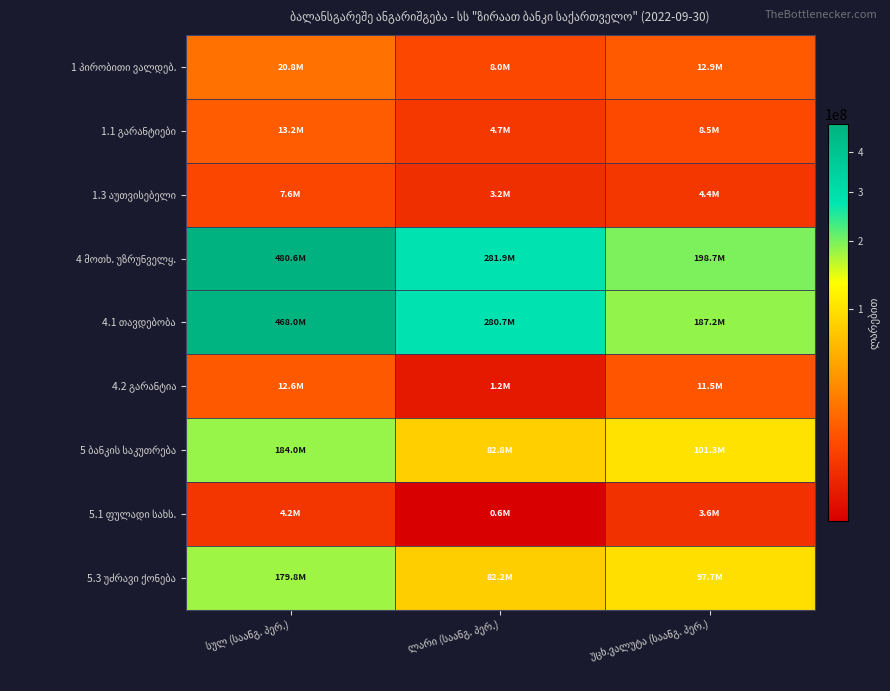

Which series has the largest range (max minus min)?

4 მოთხ. უზრუნველყ.